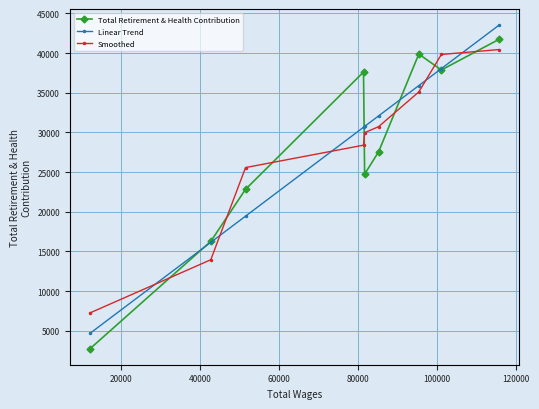

Which series has the largest range (max minus min)?

Total Retirement & Health Contribution